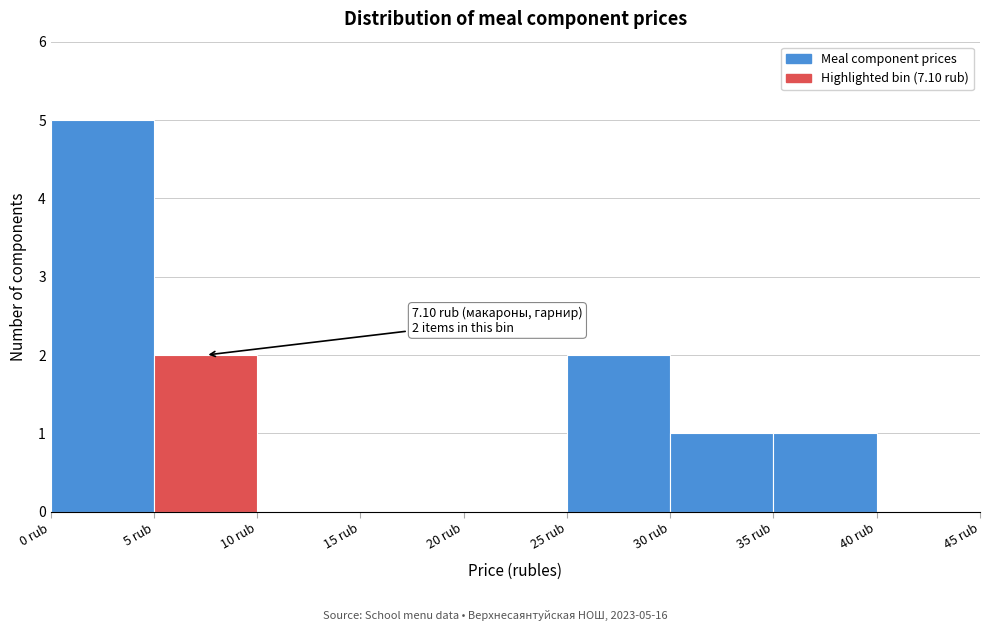

Over which range of the x-axis is the bar tallest?

0 to 5